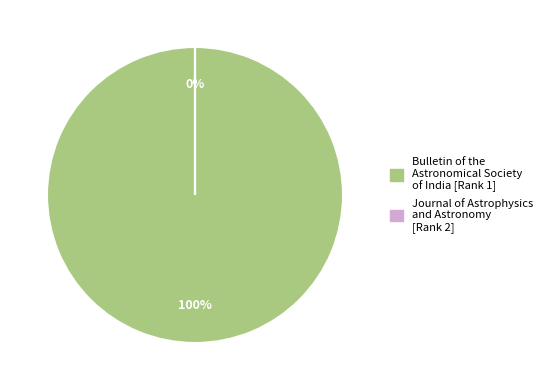

Does Journal of Astrophysics and Astronomy (Rank 2) represent more than half of the total?

No